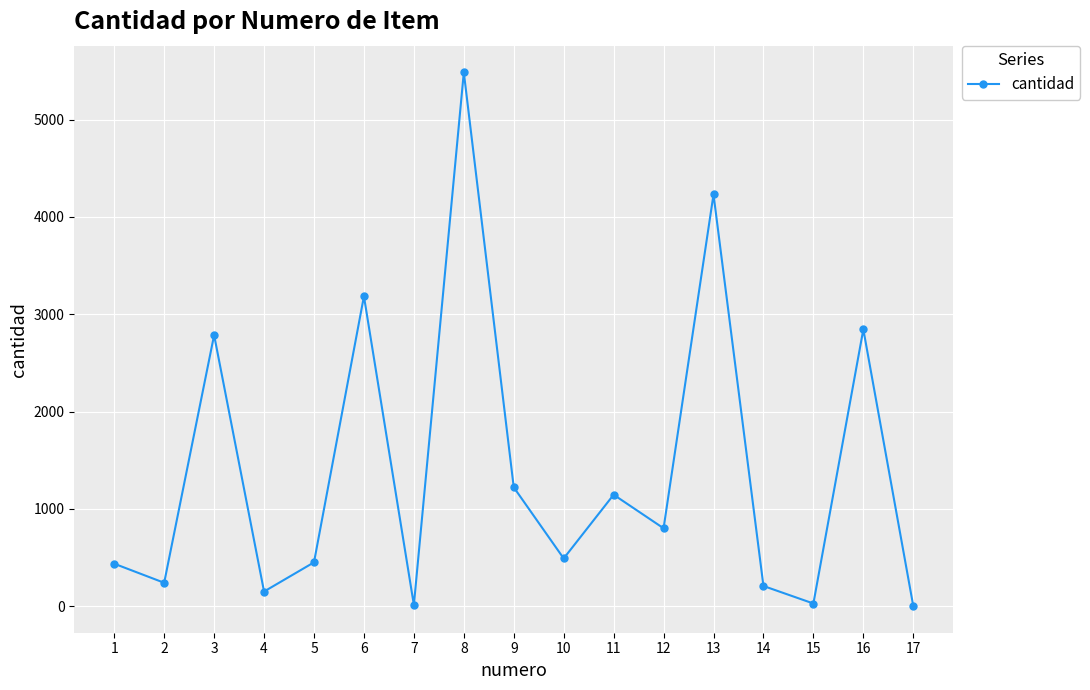

Is this an area chart (filled region under the line)?

No